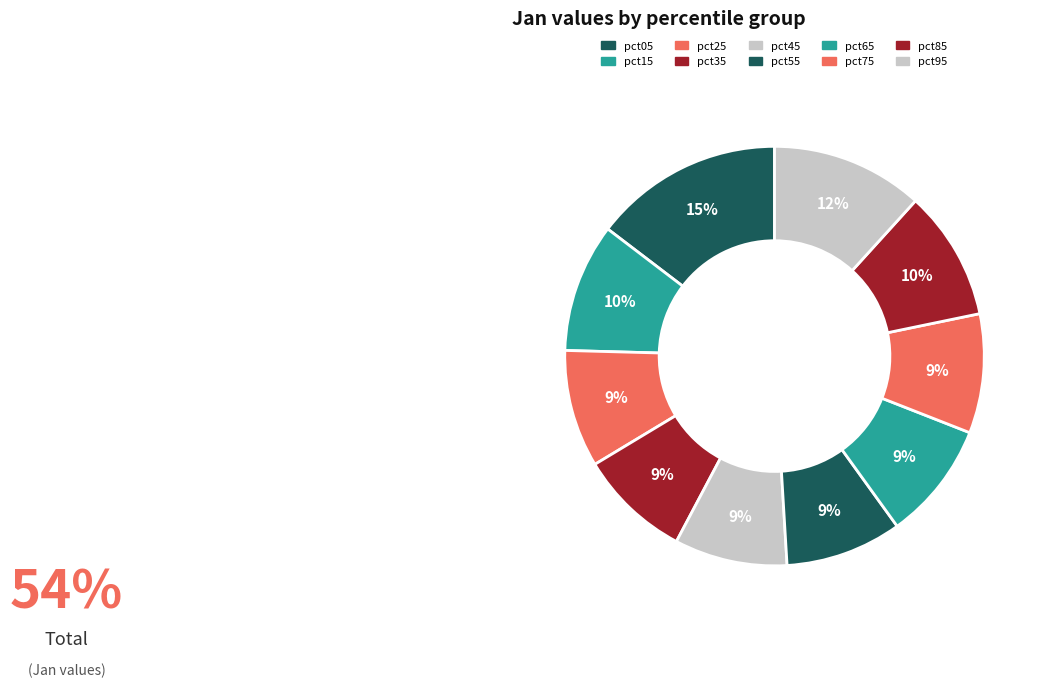

True or false: pct55 accounts for 9% of the total.

True